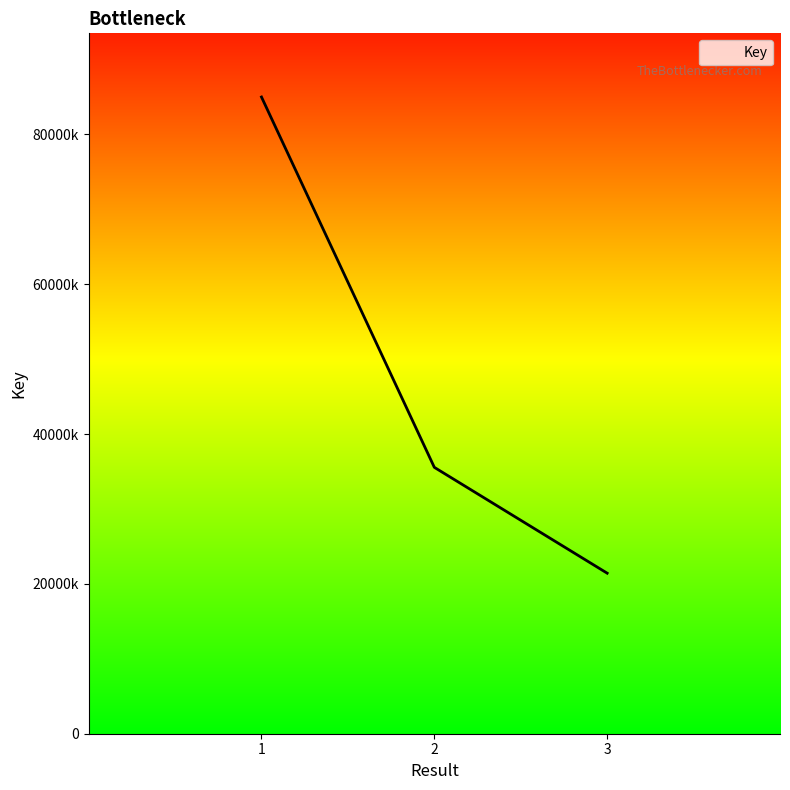

True or false: the data shows 31084306 at 1.

False